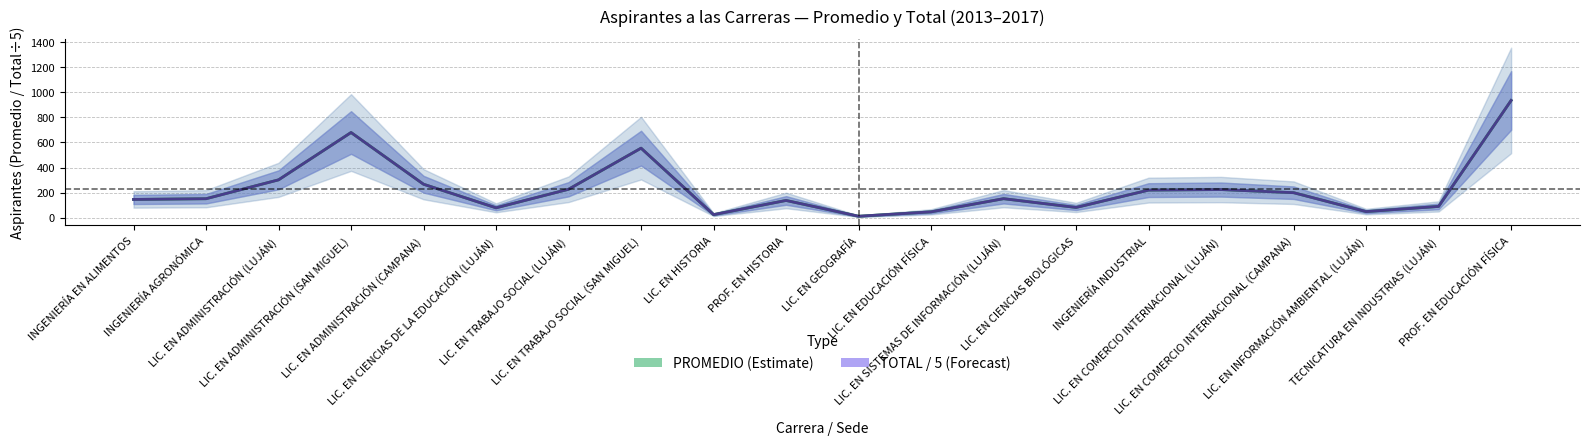

True or false: TOTAL / 5 (Forecast) has a value of 82.0 at LIC. EN CIENCIAS BIOLÓGICAS.

True